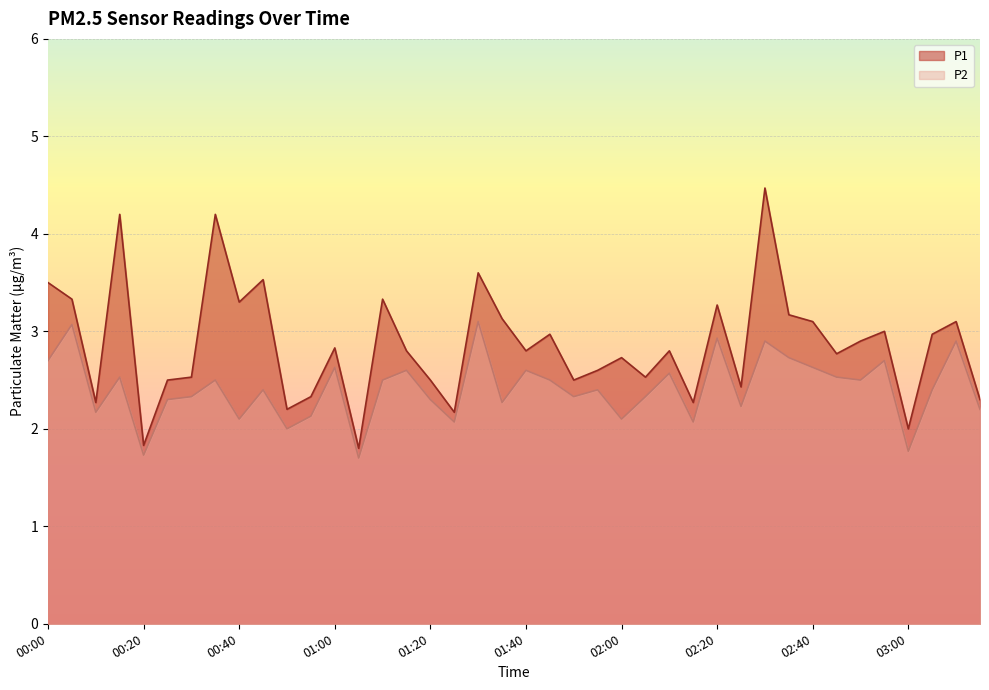

Does the chart display data point markers on the line(s)?

No